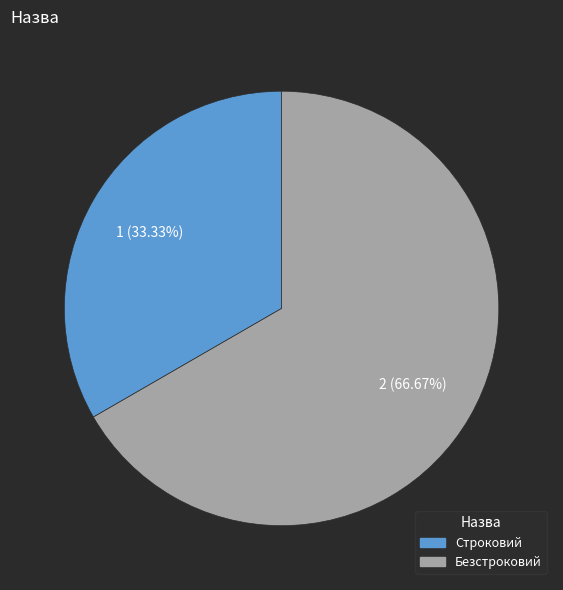

Which category accounts for the majority?

Безстроковий